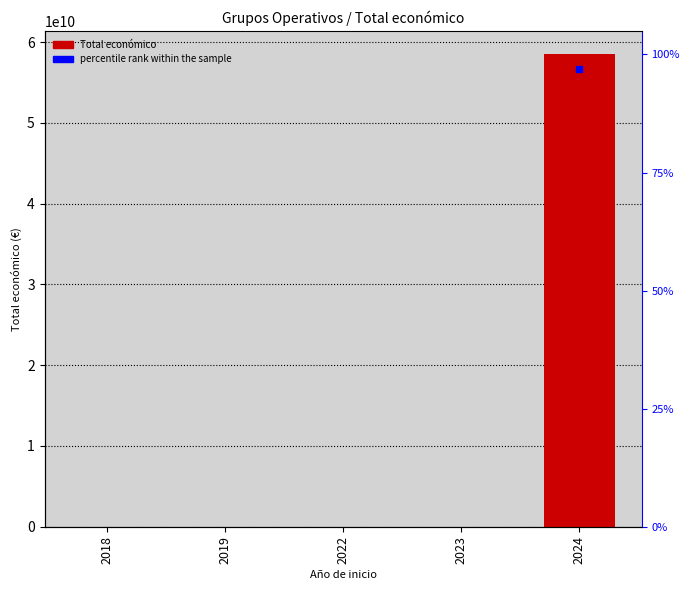

What is the ratio of the value at 2024 to the value at 2018?

2552.8